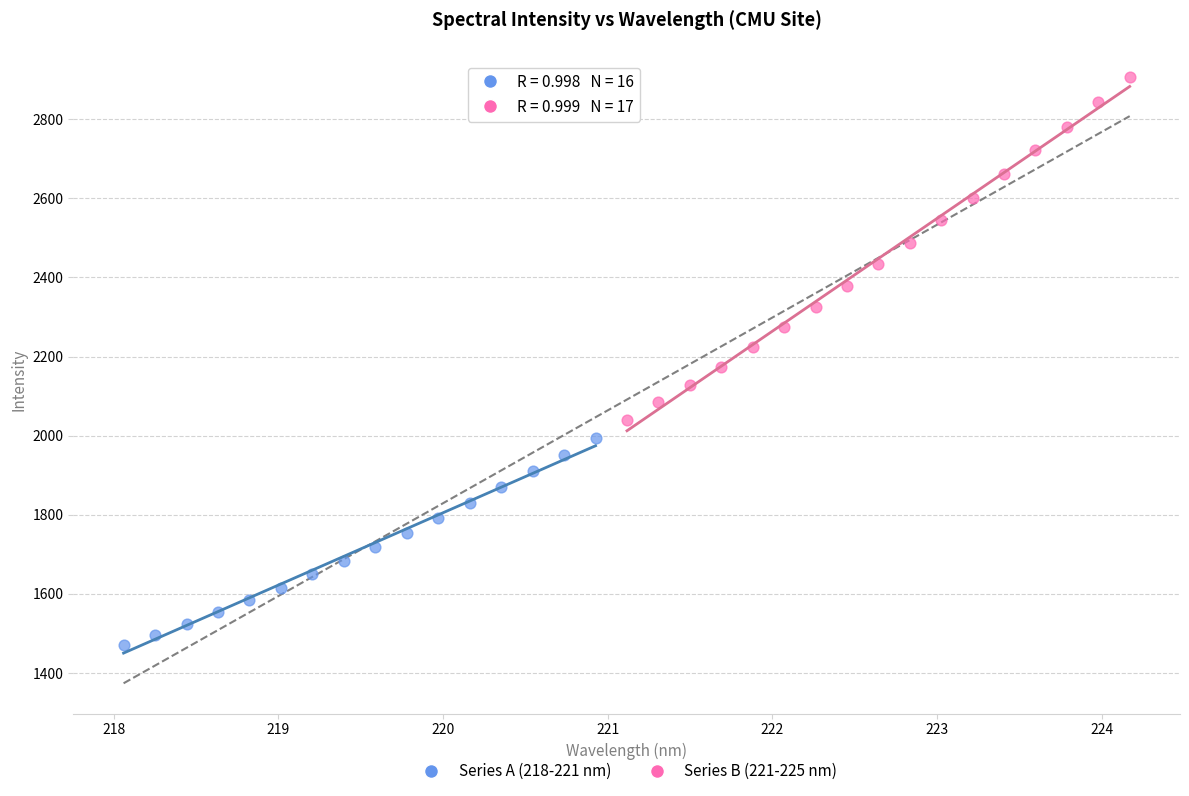

Which series has the widest spread of Y values?

Series B (221-225 nm)